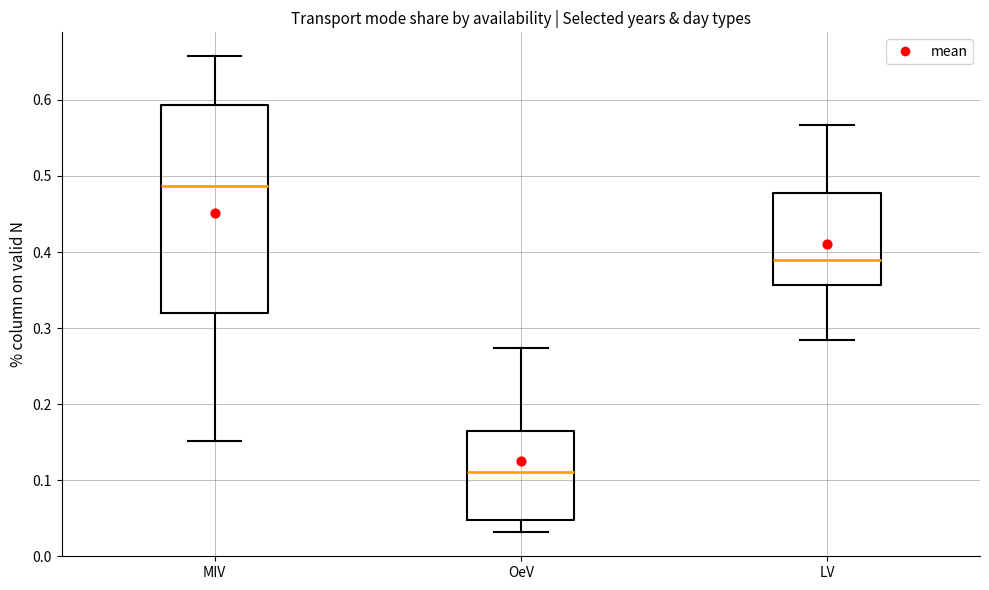

Comparing the boxes themselves (not the whiskers), which one is the tallest?

MIV